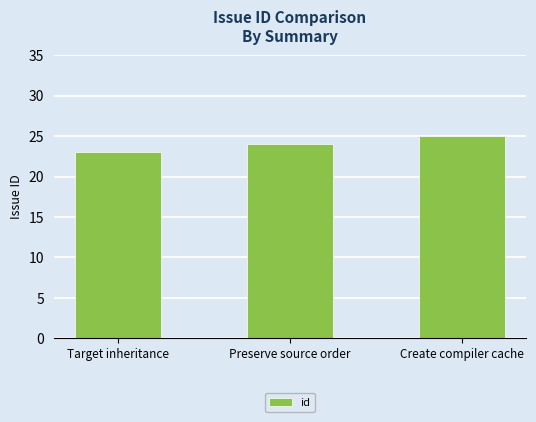

Count the values in the range 23 to 25.

3